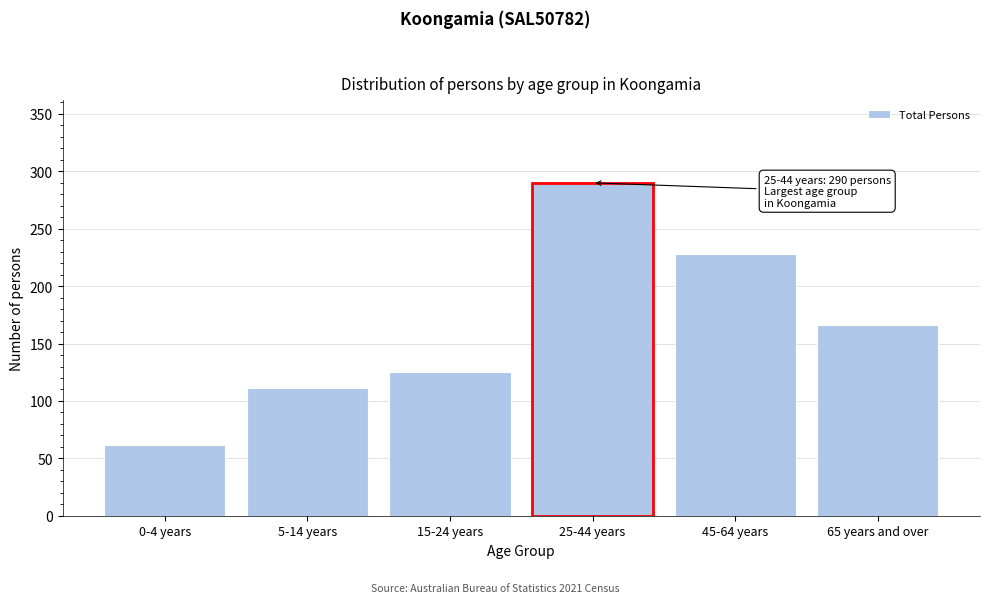

Reading left to right, what are all the values shown in this chart?

0-4 years=62	5-14 years=111	15-24 years=125	25-44 years=290	45-64 years=228	65 years and over=166